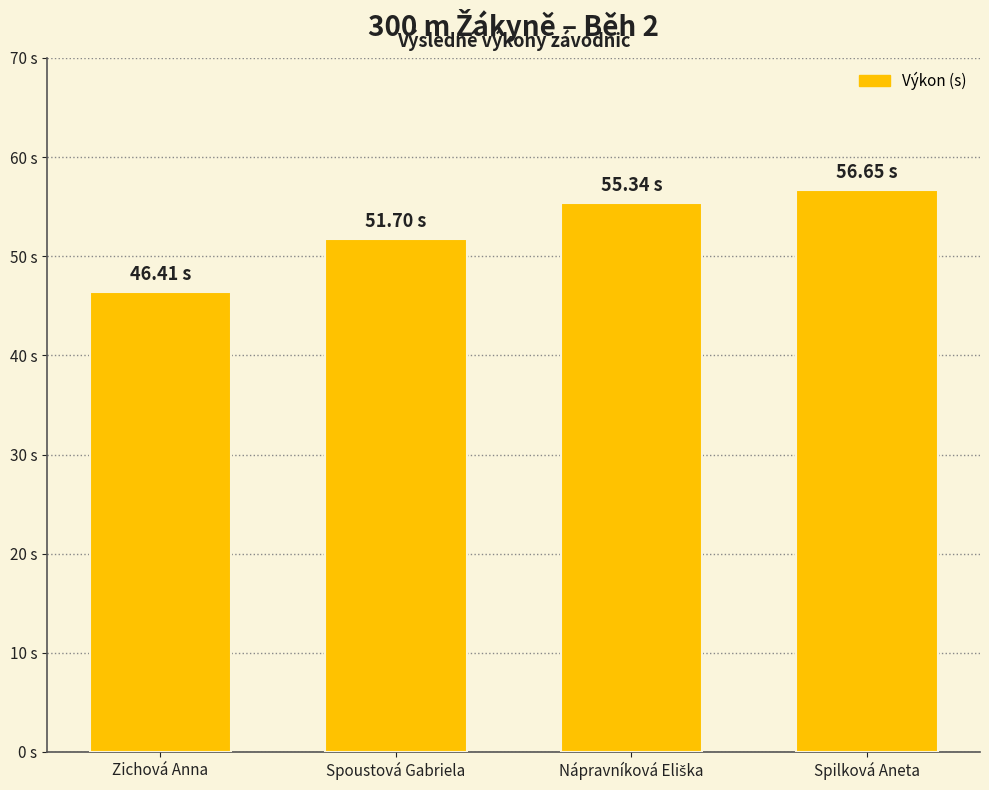

Which label corresponds to the largest value in the chart?

Spilková Aneta